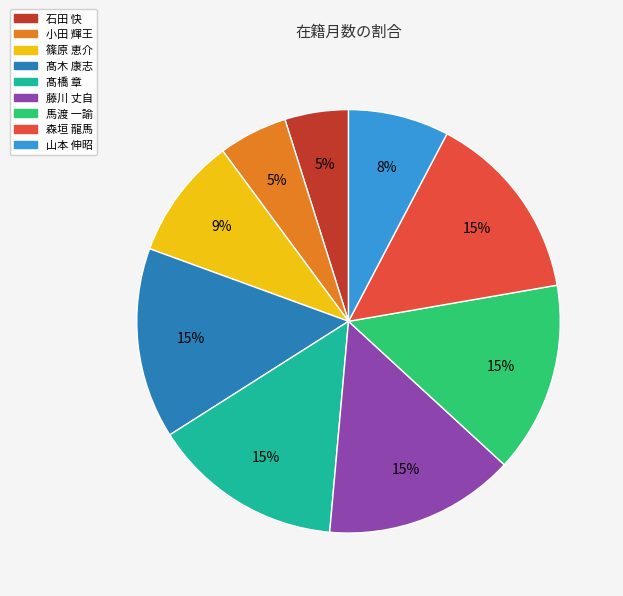

How many slices are in this pie chart?

9